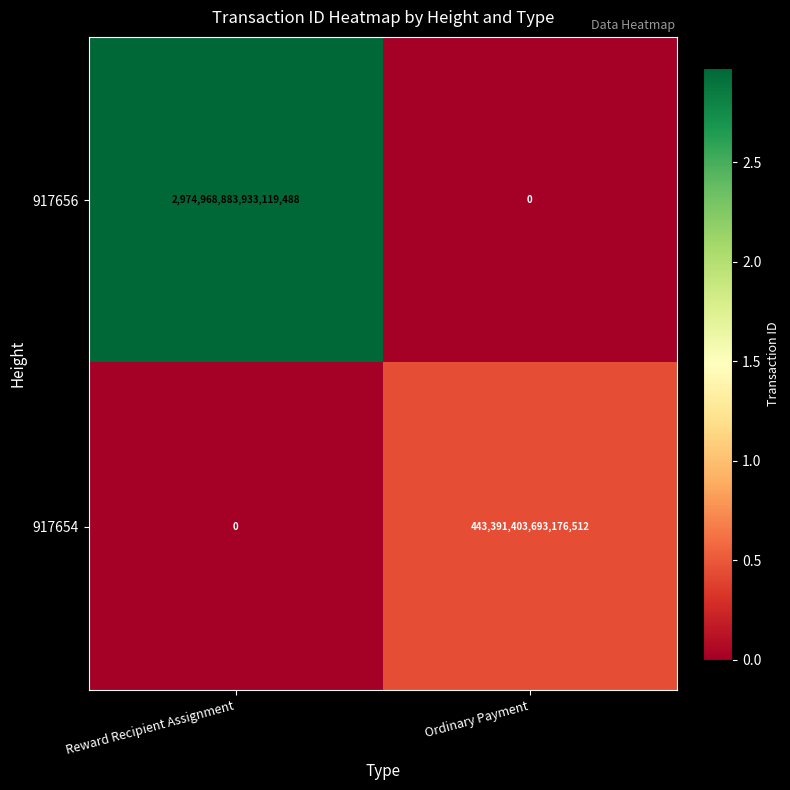

Which series has the largest total across all categories?

917656